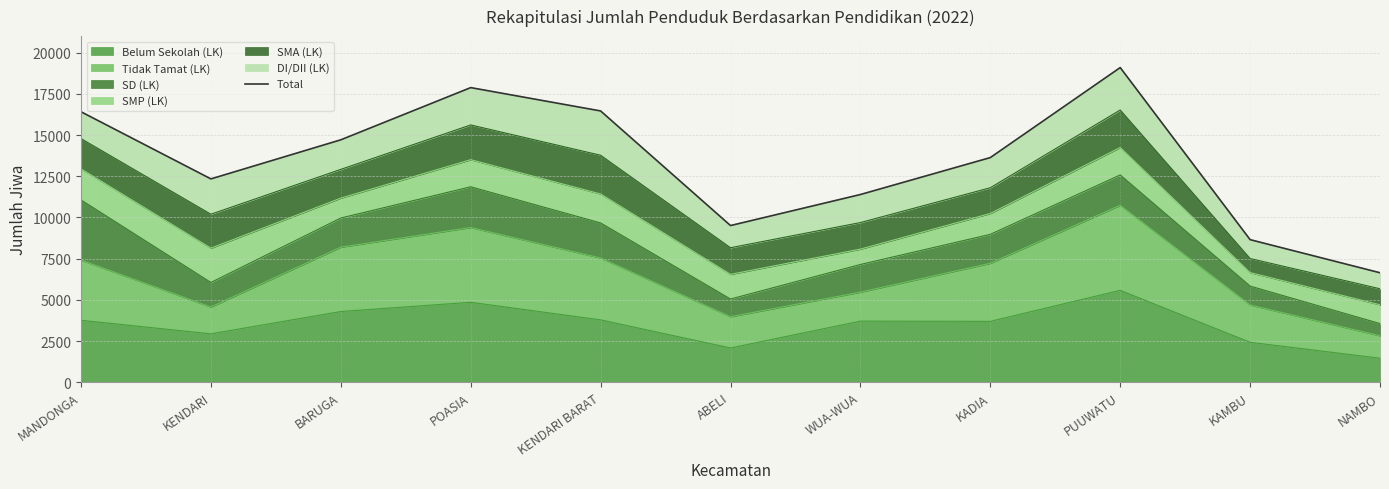

What is the label of the 2nd point from the right?

KAMBU